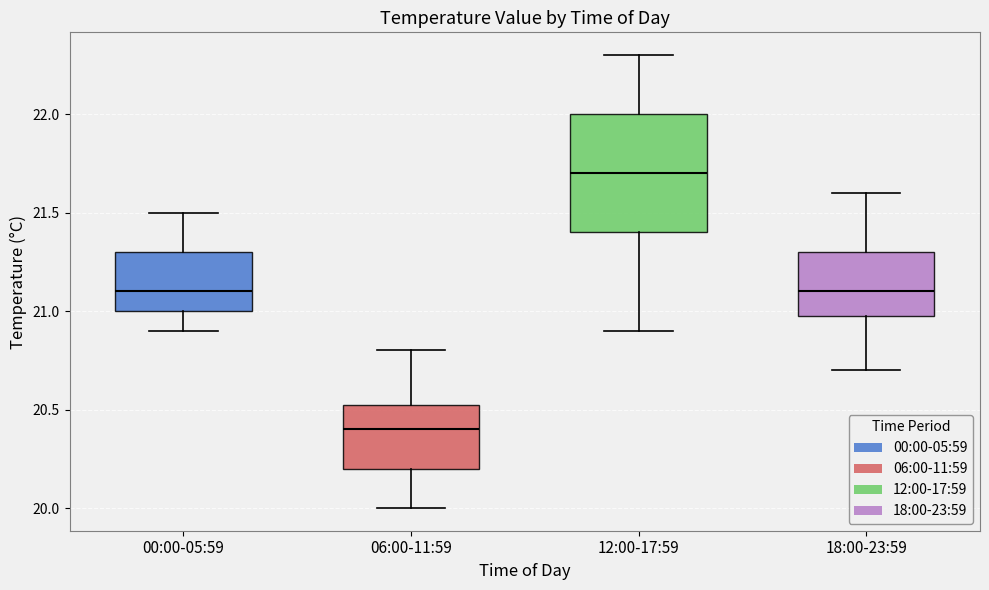

Where is the upper edge of the box for 18:00-23:59 on the y-axis? The values are not printed on the chart, so give them approximately, as read against the axis.

21.30